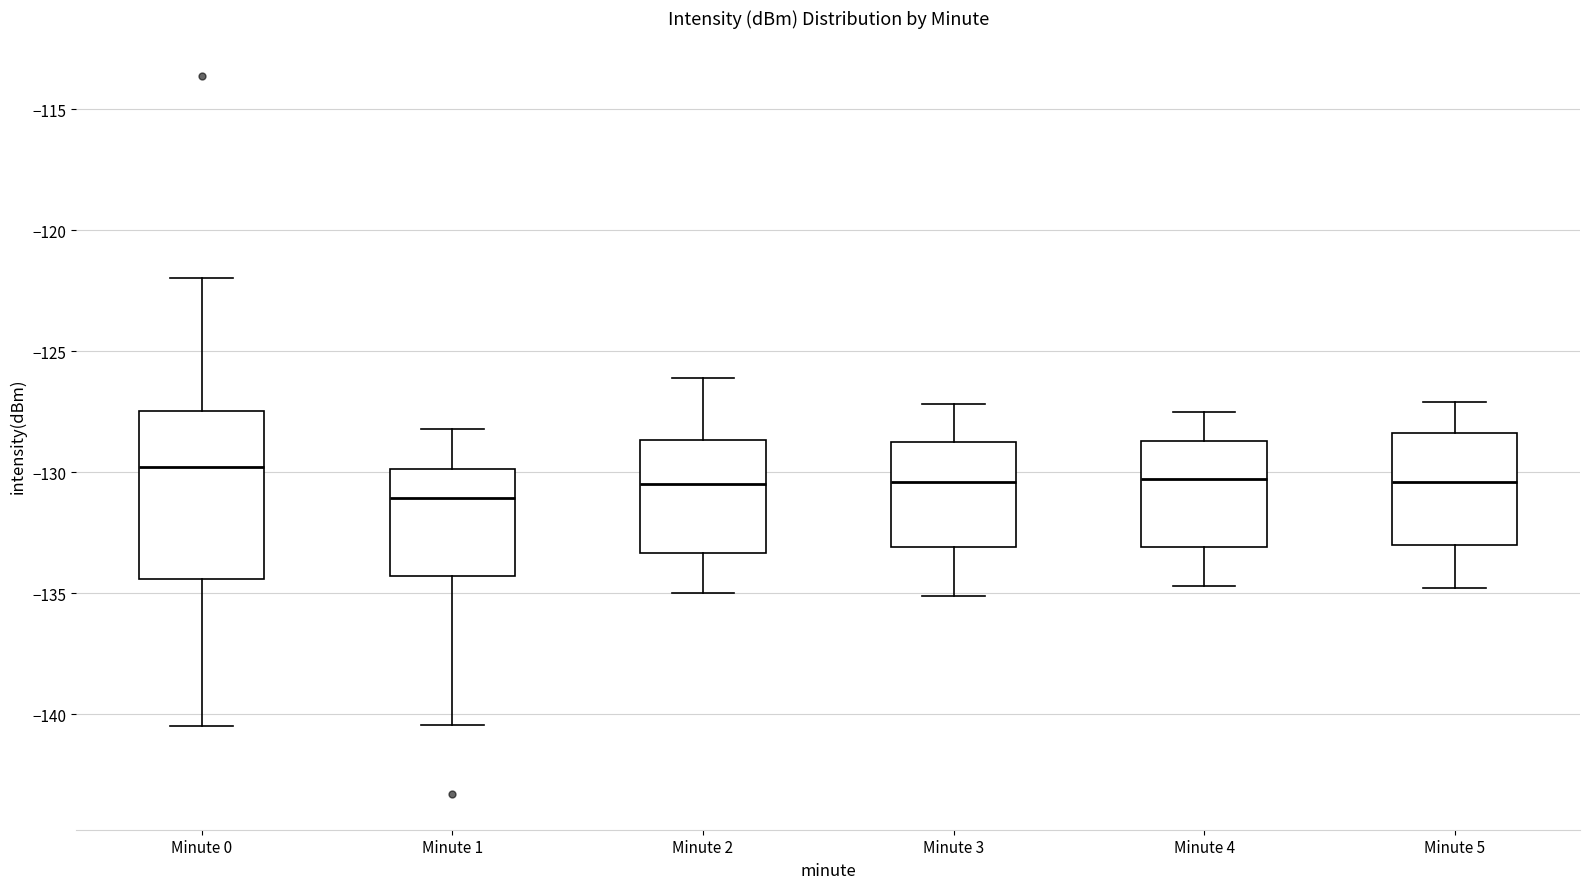

Reading left to right, transcribe this box plot: for each box, give where its median line is, the range the box spans, and where its two whiskers end, as read against the y-axis. The values are not printed on the chart, so give them approximately, as read against the axis.

Minute 0: median -130.0, box -134.5 to -127.5, whiskers -140.5 to -122.0
Minute 1: median -131.0, box -134.5 to -130.0, whiskers -140.5 to -128.0
Minute 2: median -130.5, box -133.5 to -128.5, whiskers -135.0 to -126.0
Minute 3: median -130.5, box -133.0 to -128.5, whiskers -135.0 to -127.0
Minute 4: median -130.5, box -133.0 to -128.5, whiskers -134.5 to -127.5
Minute 5: median -130.5, box -133.0 to -128.5, whiskers -135.0 to -127.0